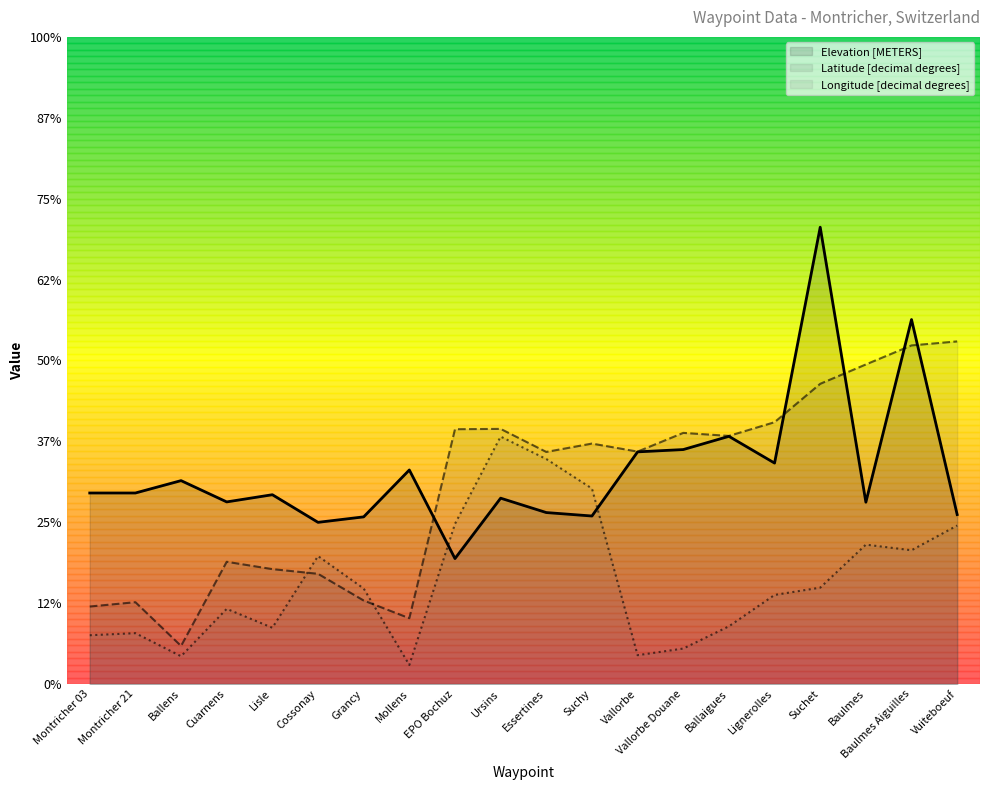

How many interior local valleys does the Longitude [decimal degrees] series have?

5